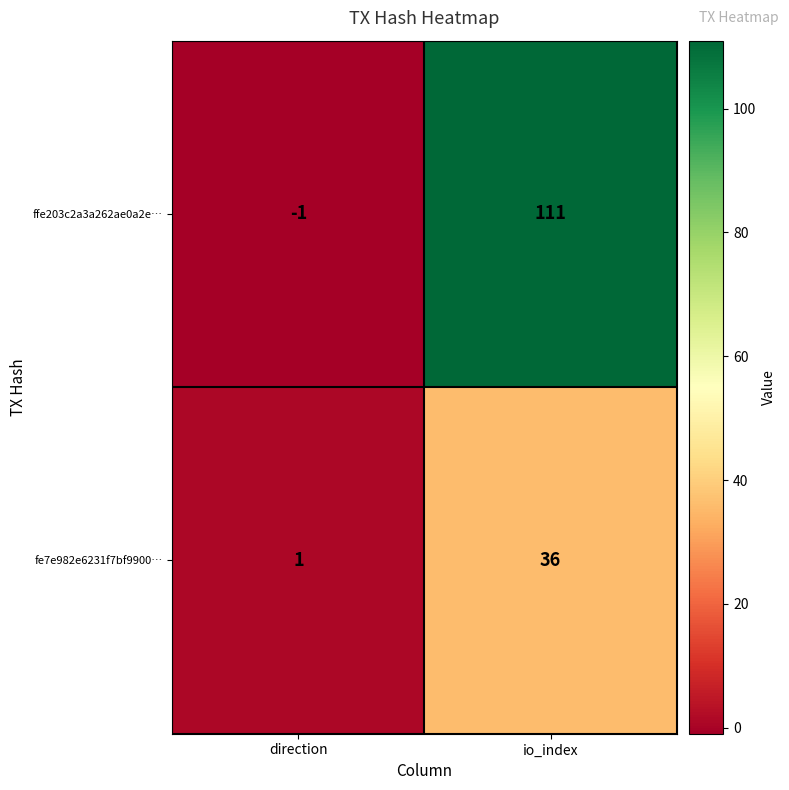

The ffe203c2a3a262ae0a2e… series shows 0 at direction. True or false?

False